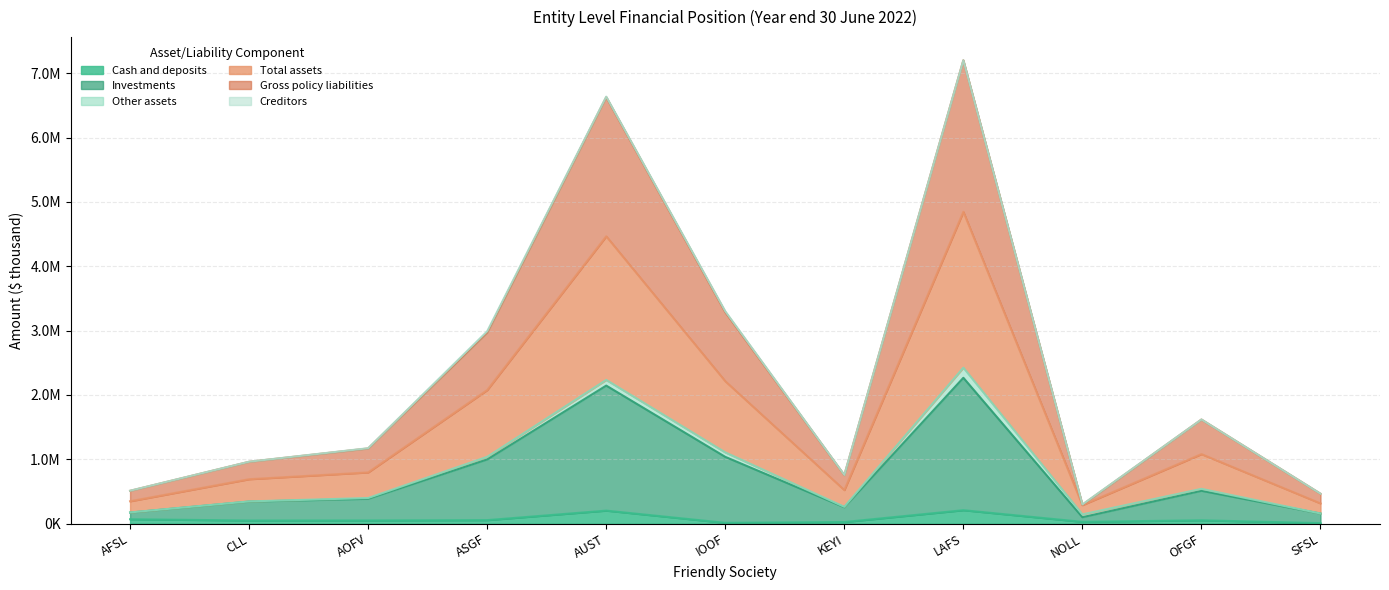

Is it true that Cash and deposits equals 81866.6 at AOFV?

False